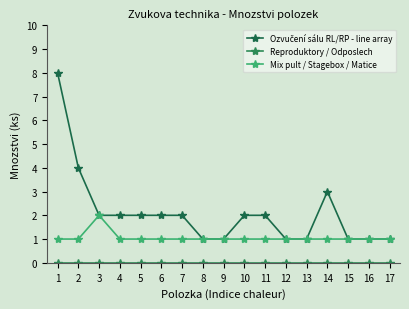

How many lines are shown in the chart?

3